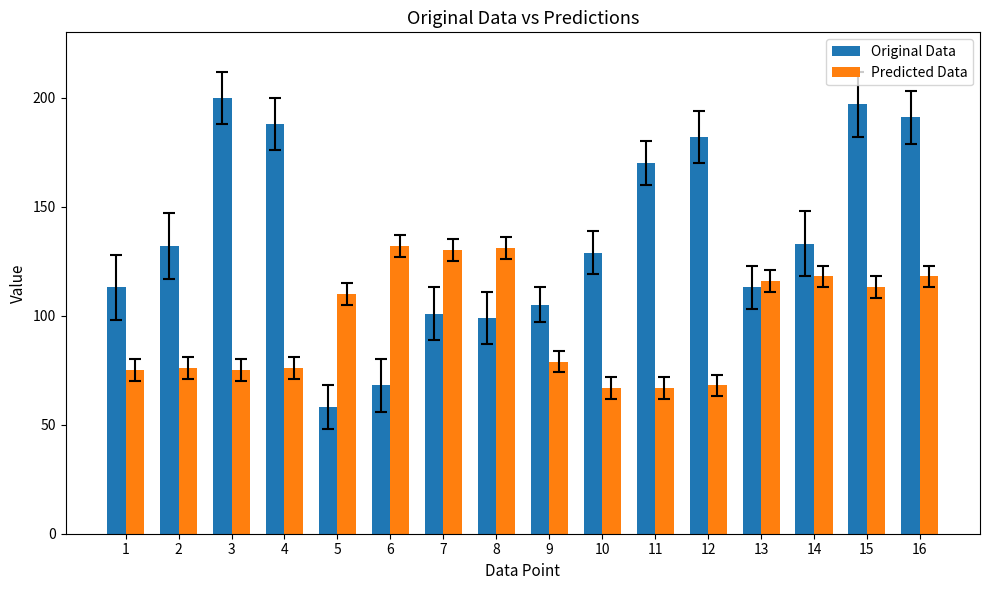

Which category has the highest value in the Original Data series?

3